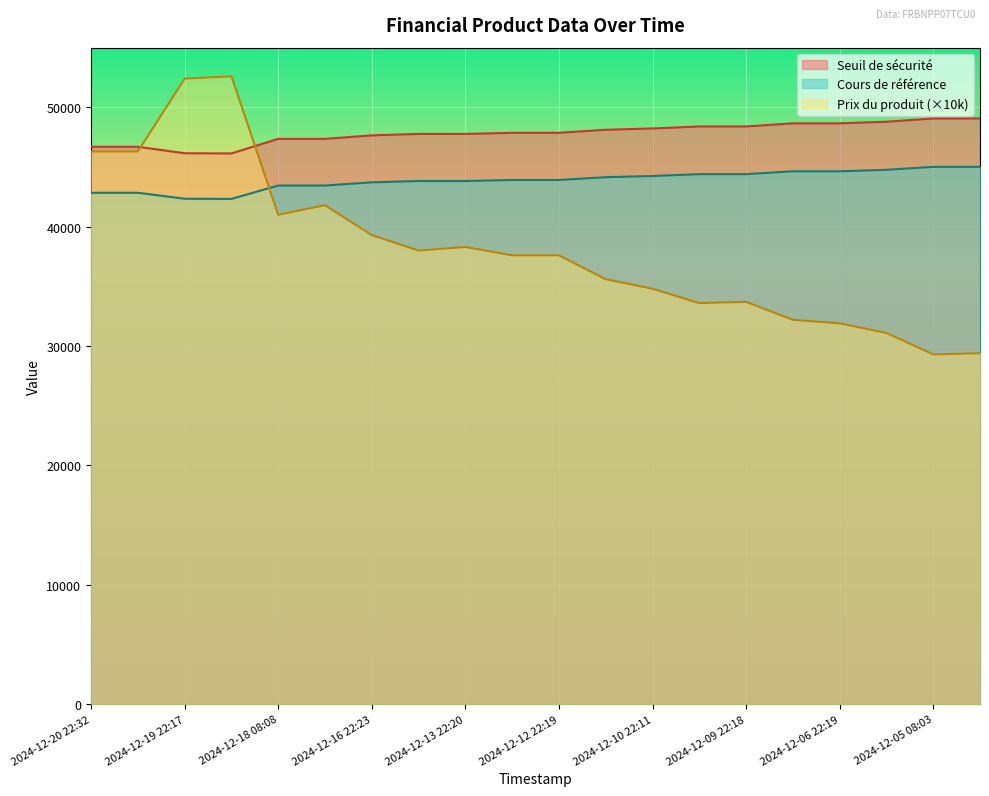

How many intersections are there between Cours de référence and Prix du produit?

1